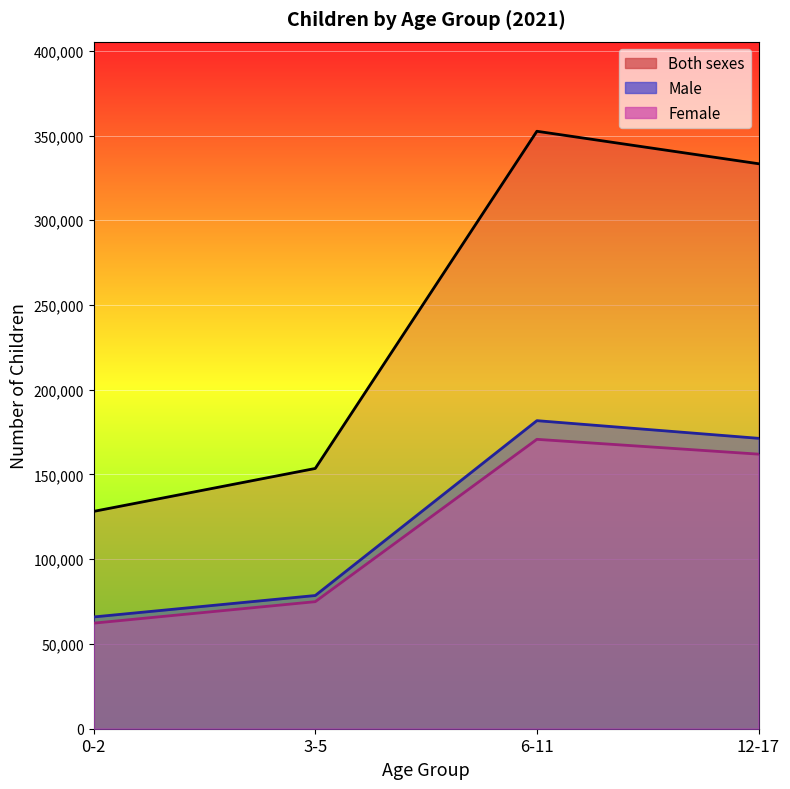

At which label does Both sexes first exceed 333362?

6-11